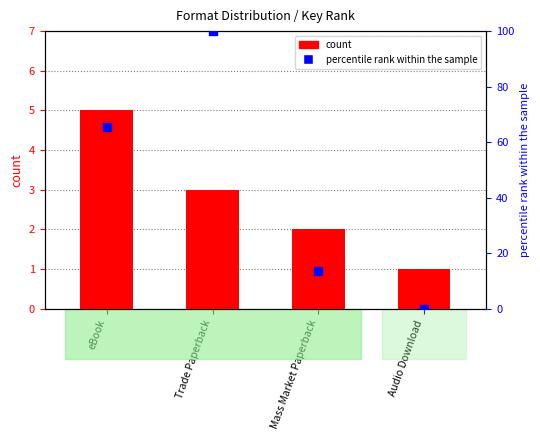

Which series has the largest total across all categories?

percentile rank within the sample